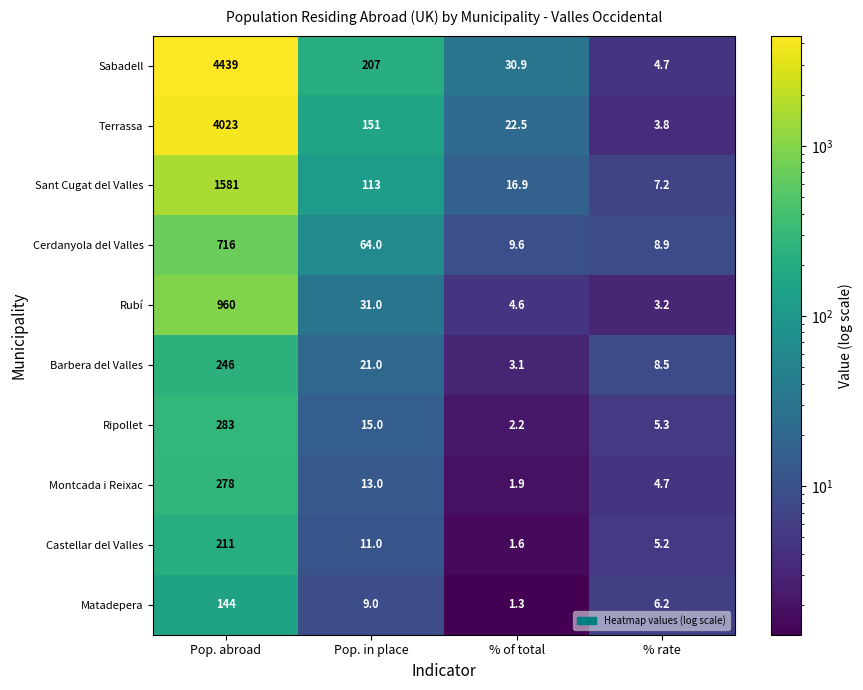

Which label corresponds to the smallest value in the chart?

% of total